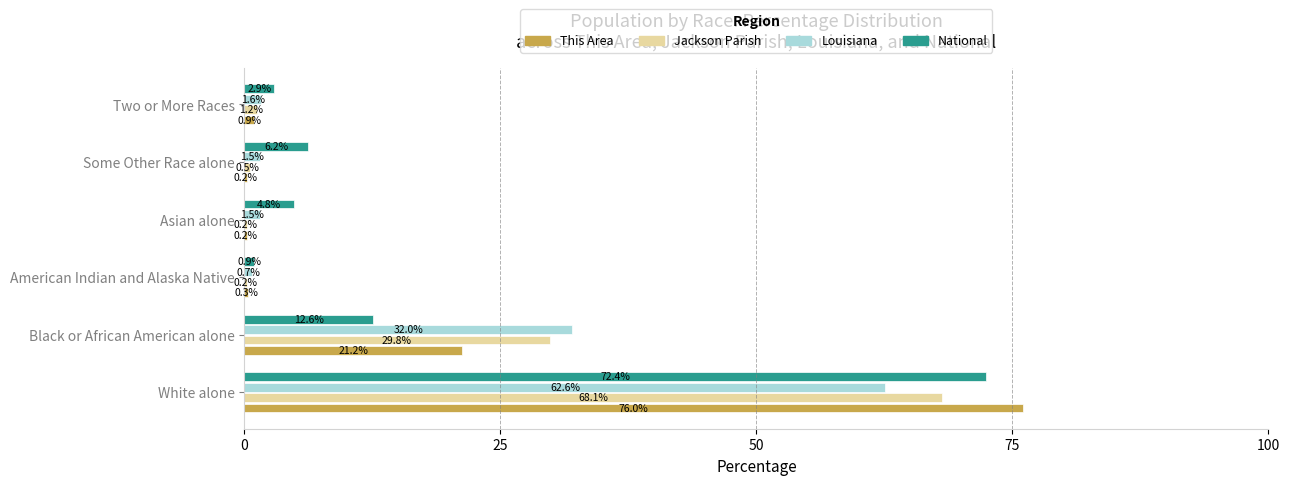

How many data points in Louisiana are above 1?

5